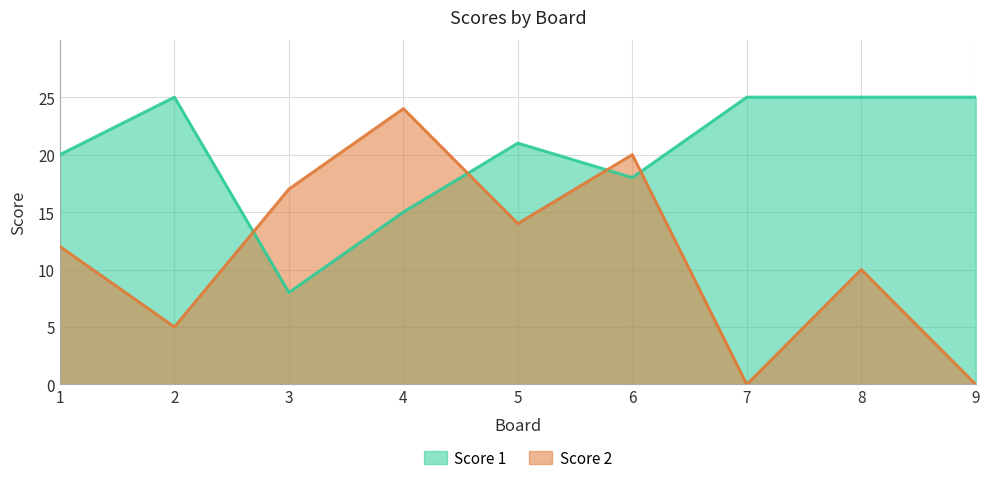

Between 7 and 9, which series saw the biggest shift?

Score 1